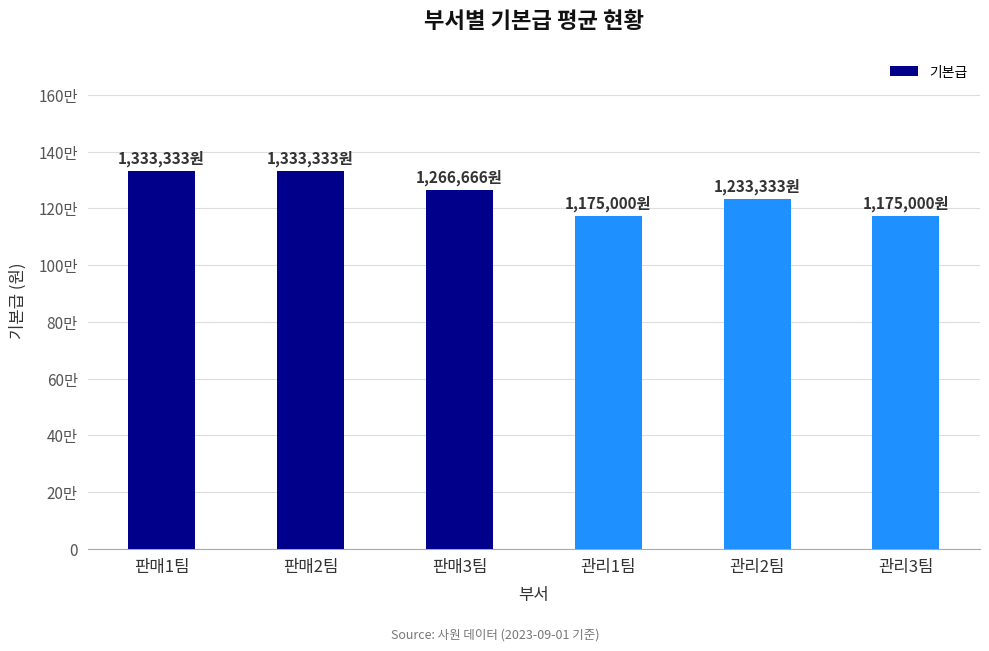

Rank the categories by value from highest to lowest.

판매1팀, 판매2팀, 판매3팀, 관리2팀, 관리1팀, 관리3팀